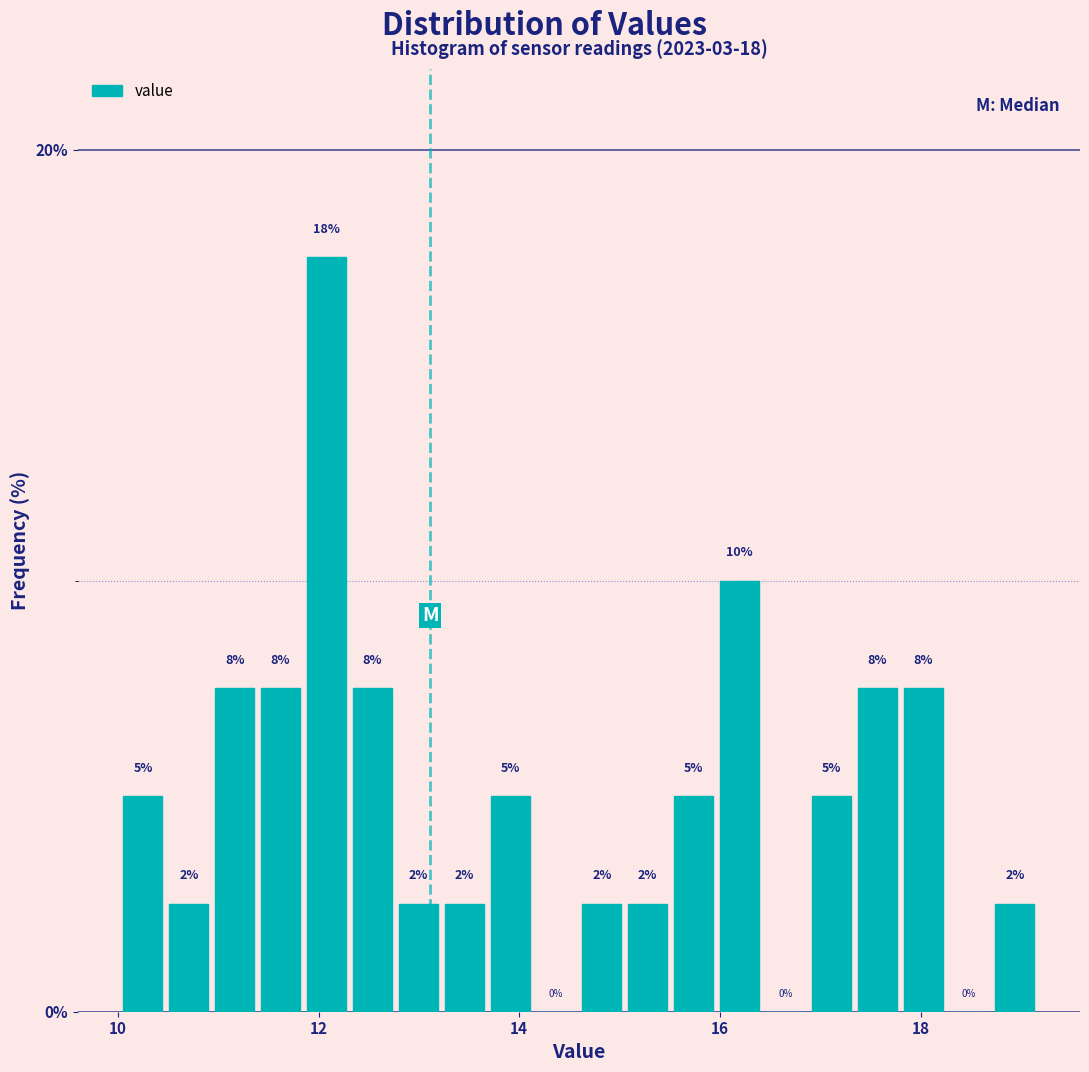

Read against the x-axis, roughly where is the centre of the tallest bar?

12.0